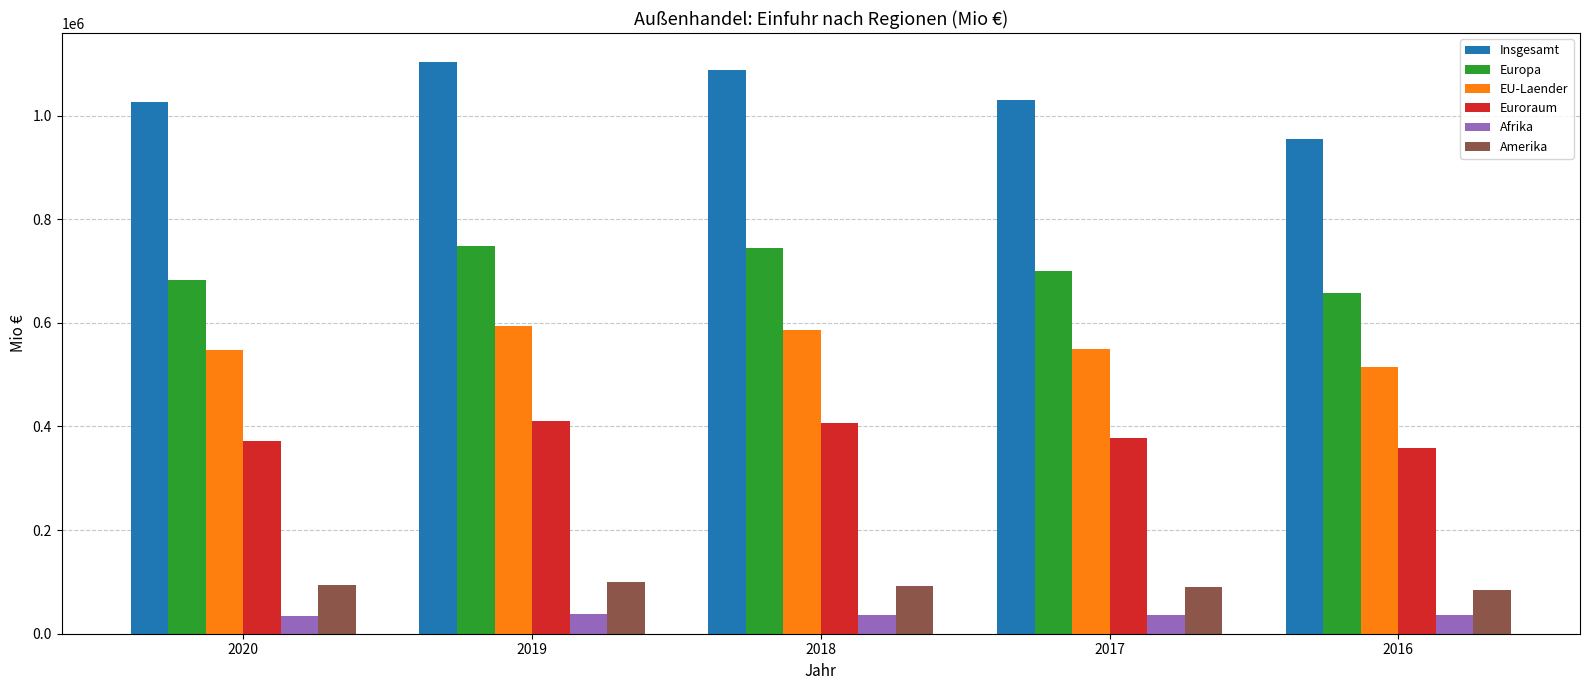

What is the difference between the Afrika values at 2019 and 2017?

1577